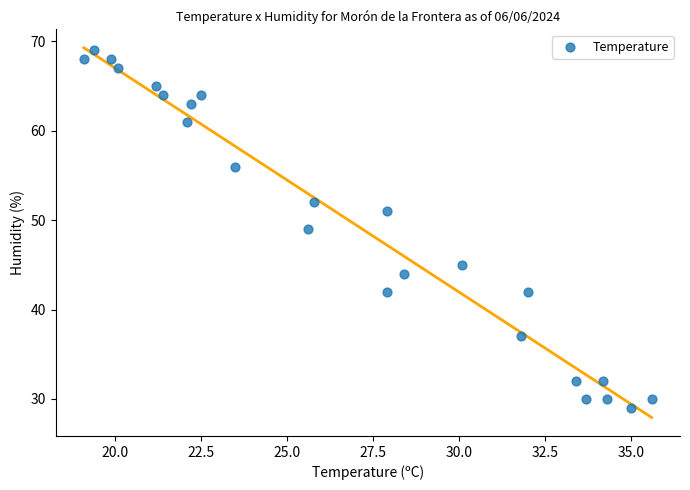

What is the range of Y values (max minus min)?

40